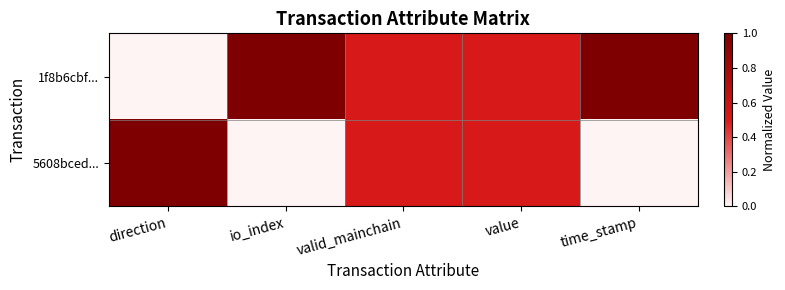

What is the spread (max minus min) of values at io_index?

1.0